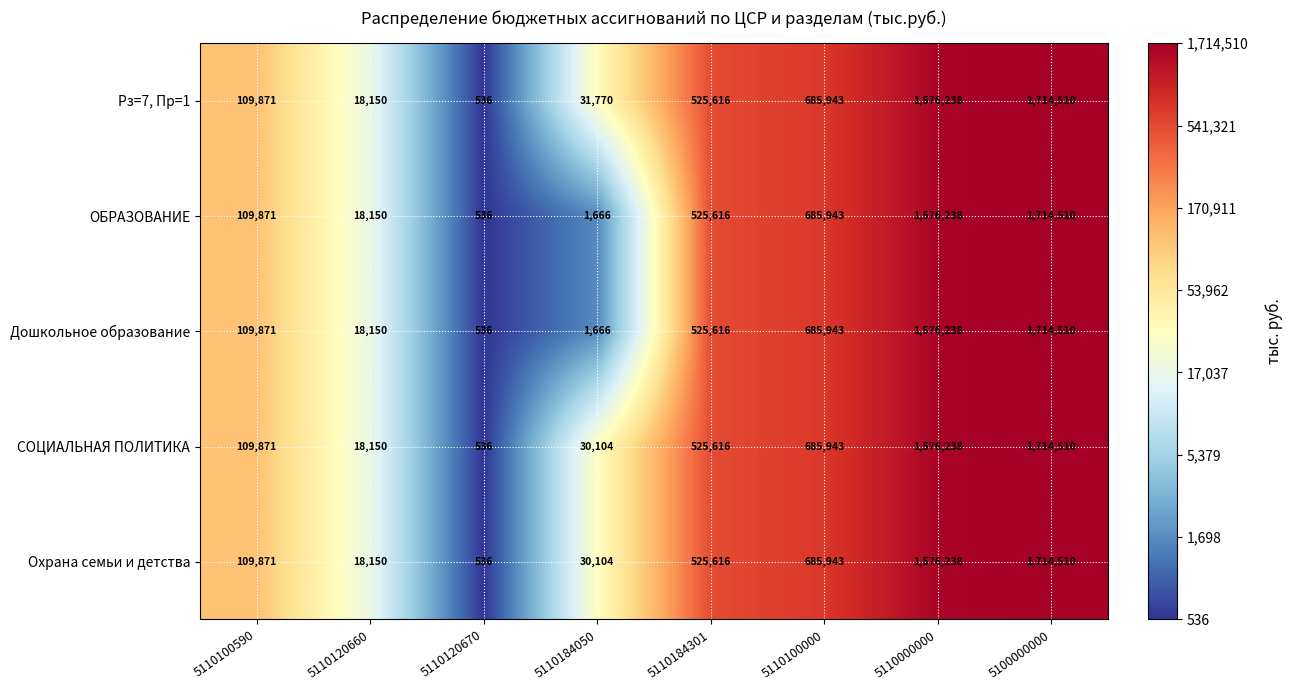

At which category is the sum across all series the highest?

5100000000